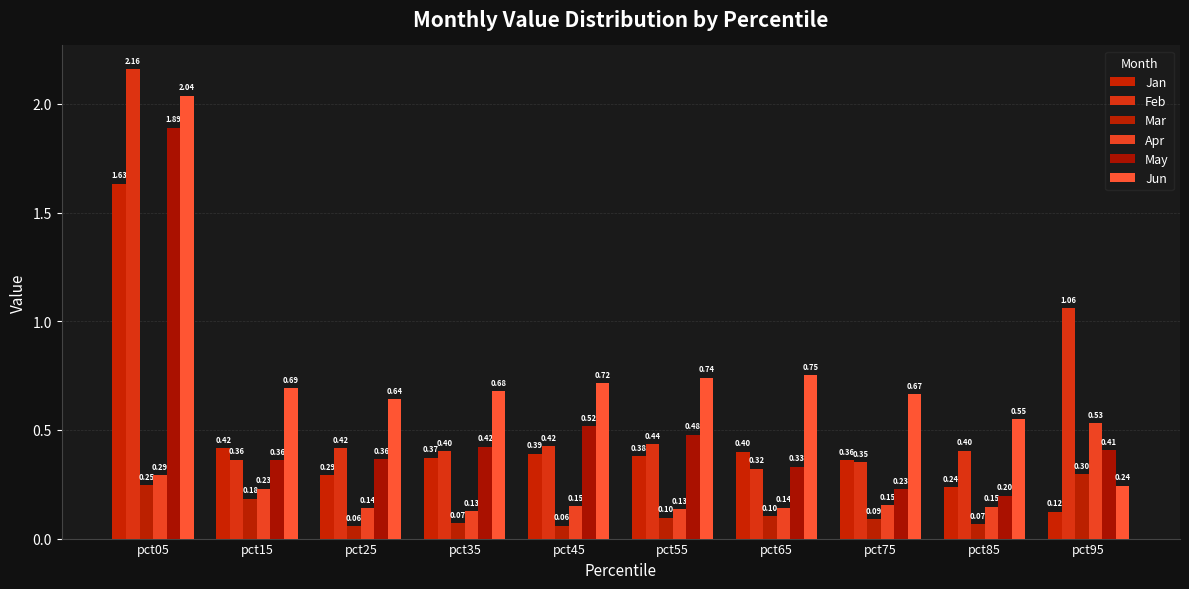

What are all the series names shown in the legend?

Jan, Feb, Mar, Apr, May, Jun